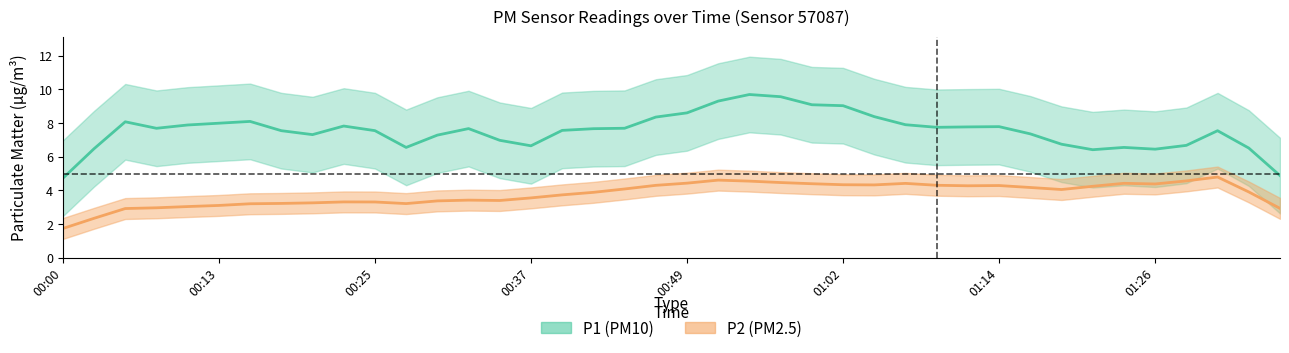

What is the value of the P2 point at the 37th from the left?

4.9